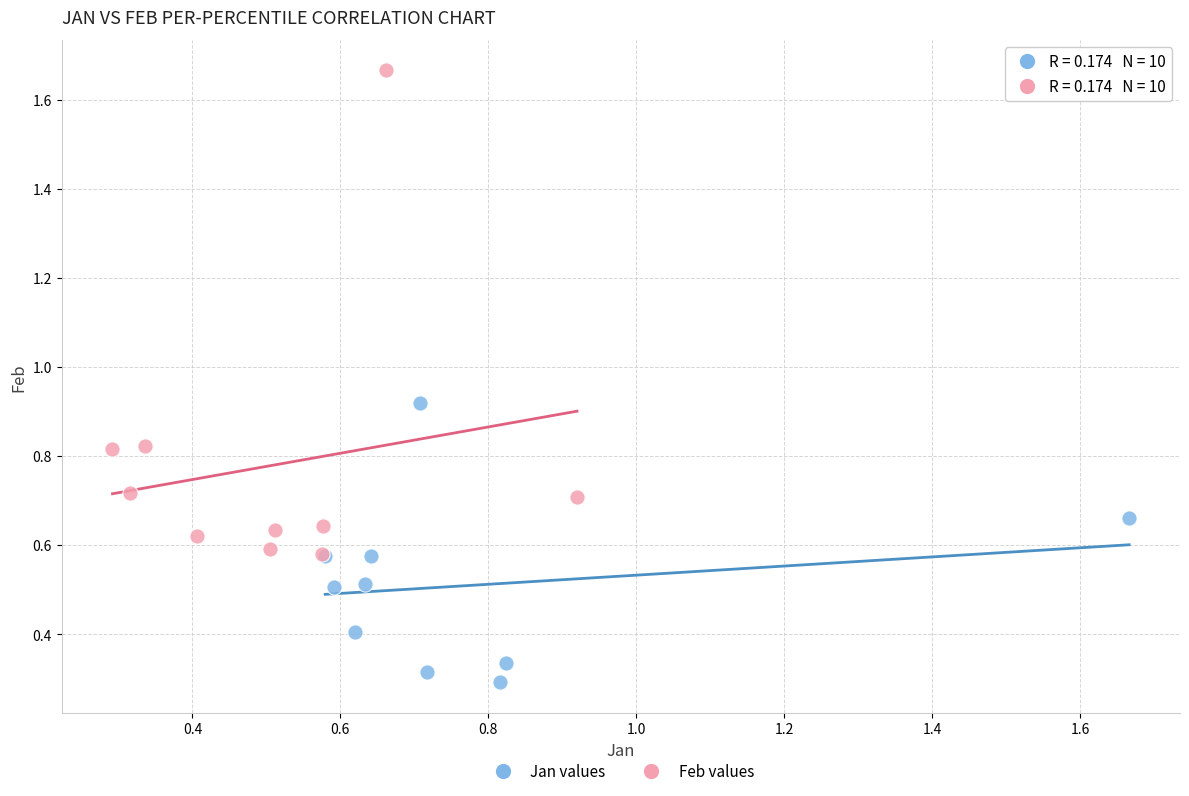

Which series contains the lowest Y value?

Jan values